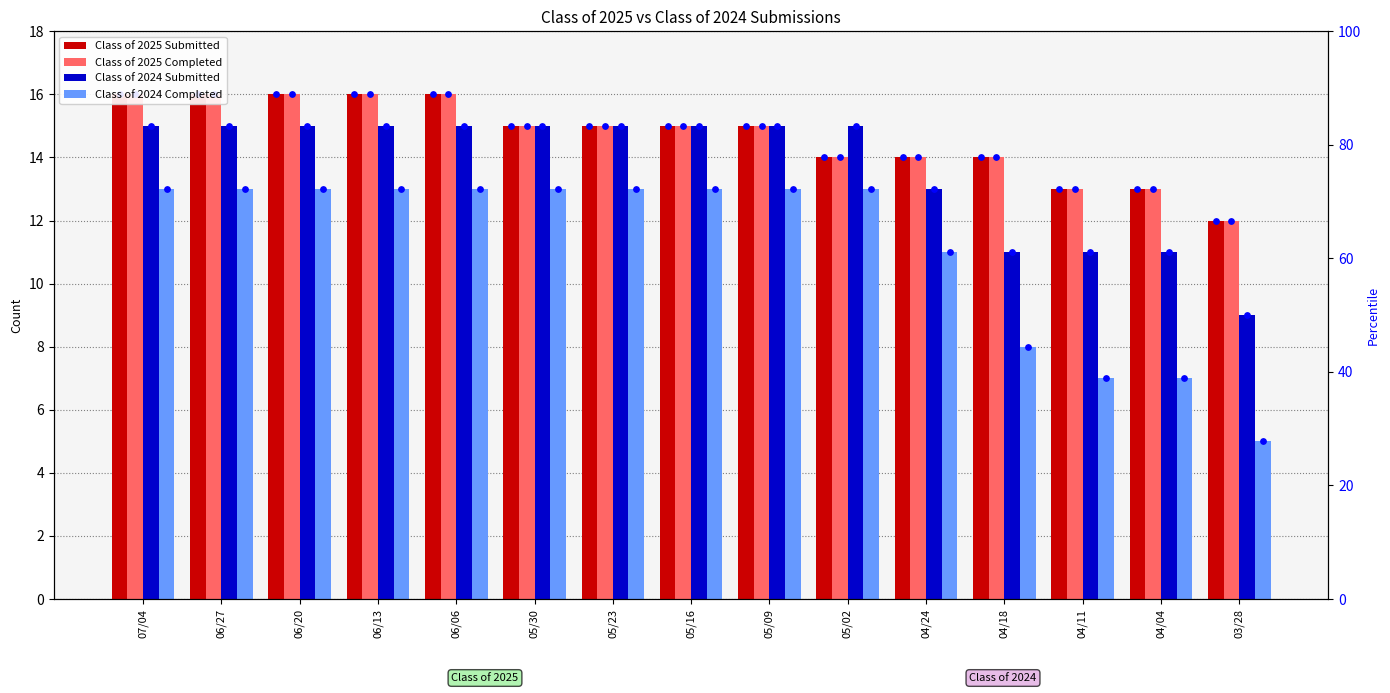

What is the total value across all series at 06/13?

60